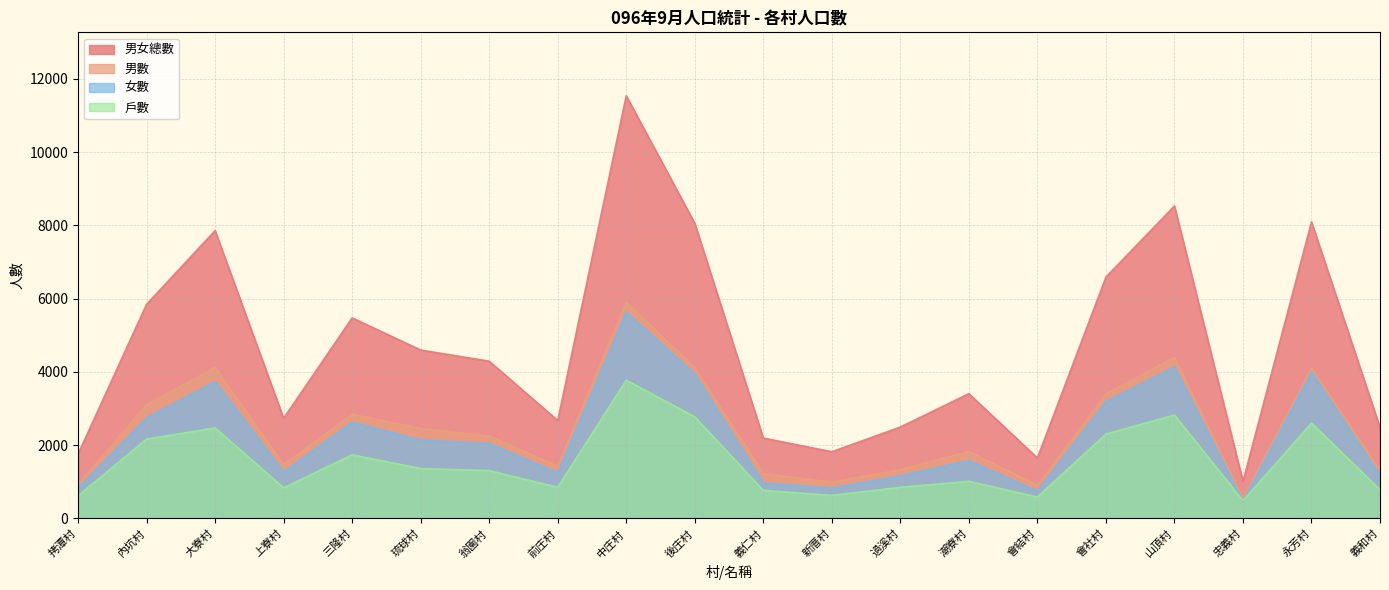

How many values in the 男數 series exceed 2249?

9